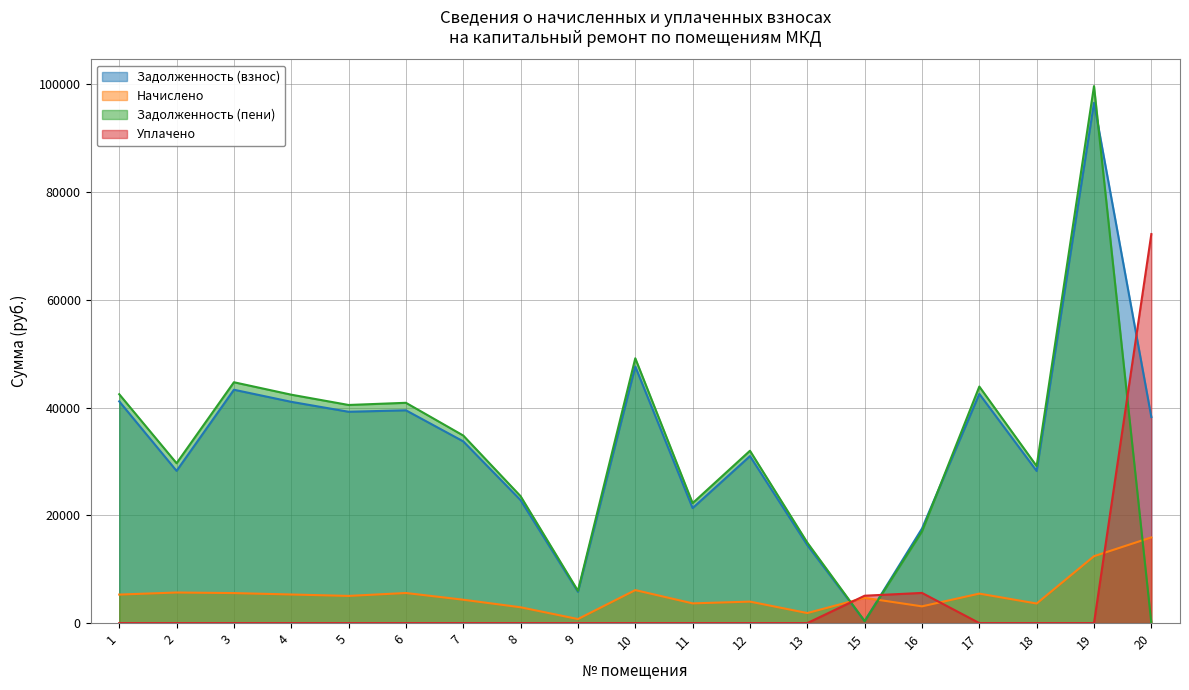

What is the difference between the second highest and second lowest values in the Уплачено series?

5600.0